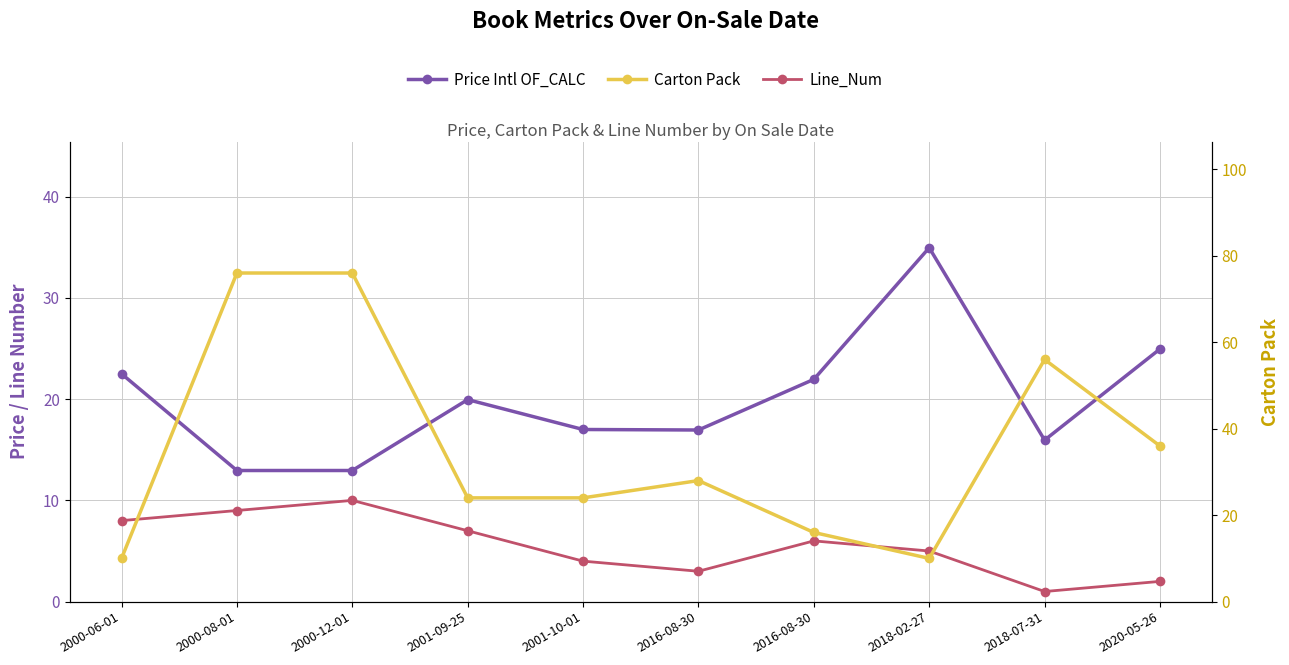

Rank the series by their average value, from lowest to highest.

Line_Num, Price Intl OF_CALC, Carton Pack